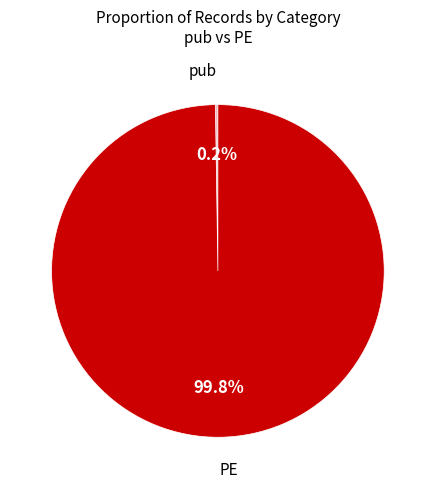

Which slice is the largest?

PE